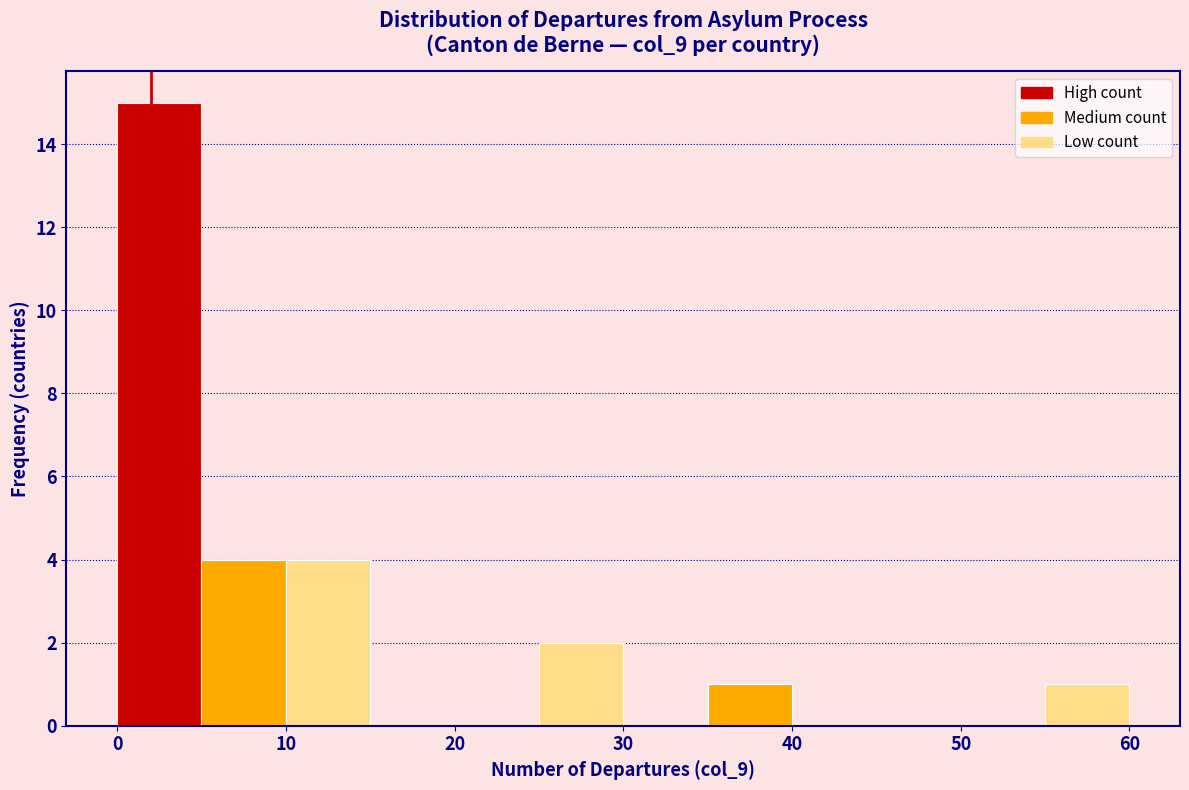

Over which range of the x-axis is the bar tallest?

0 to 5